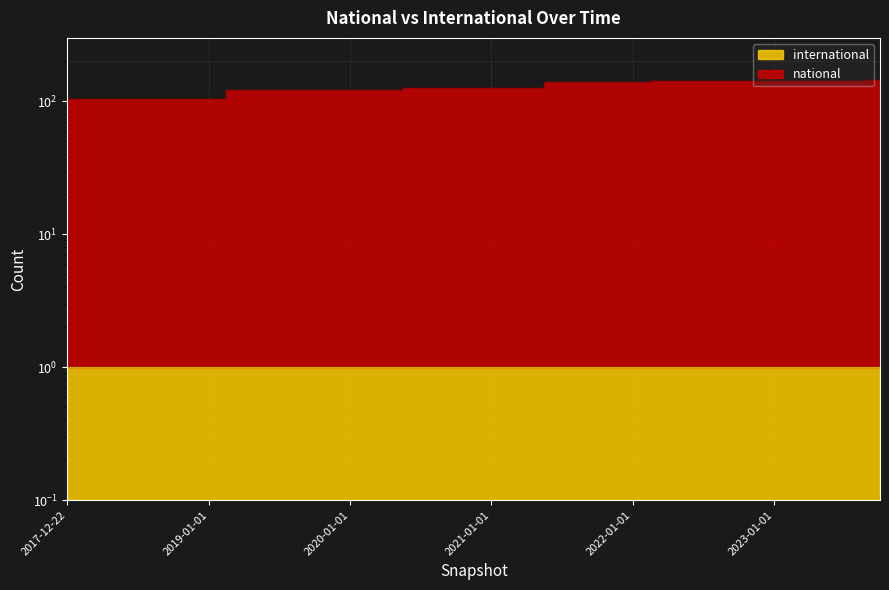

At which category does the chart reach its minimum across all series?

2017-12-22